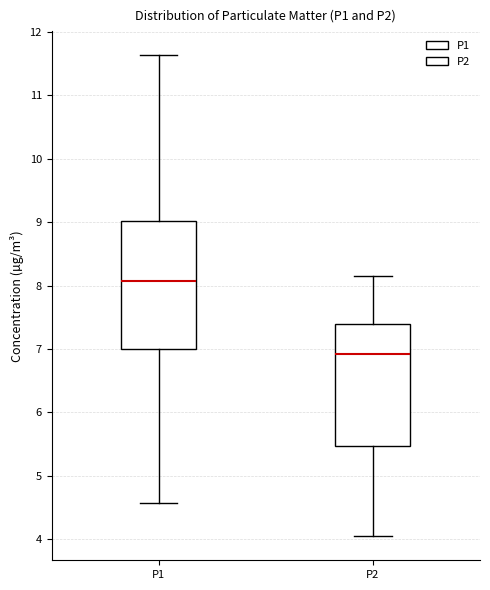

Reading left to right, read every box against the y-axis: the position of its median line, the range the box covers, and the ends of its whiskers. The values are not printed on the chart, so give them approximately, as read against the axis.

P1: median 8.1, box 7.0 to 9.0, whiskers 4.6 to 11.6
P2: median 6.9, box 5.5 to 7.4, whiskers 4.1 to 8.2